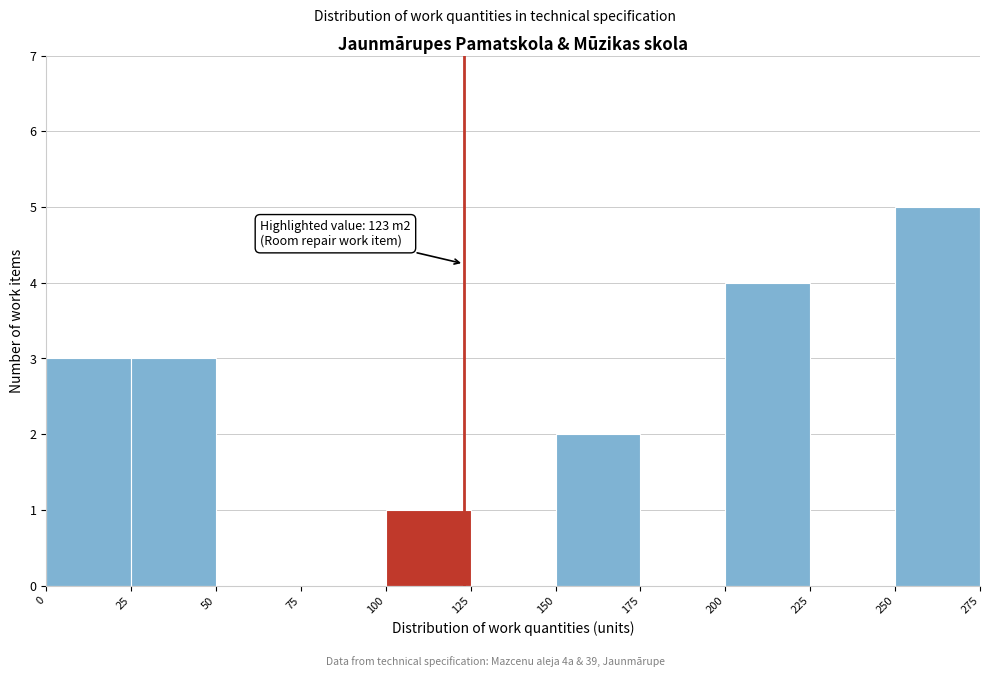

Which range on the x-axis has the tallest bar?

250 to 275